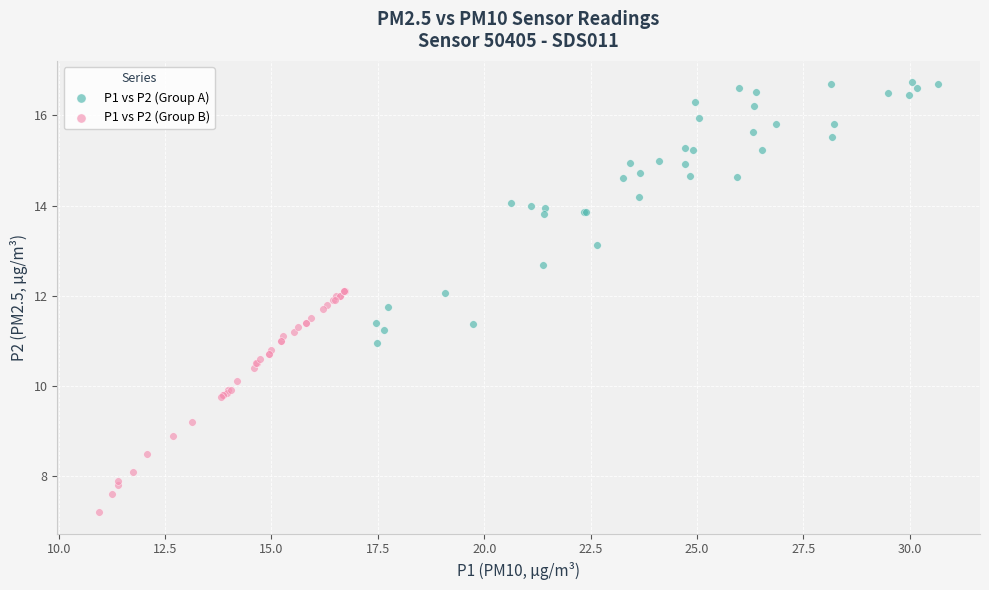

Which series has the widest spread of Y values?

P1 vs P2 (Group A)